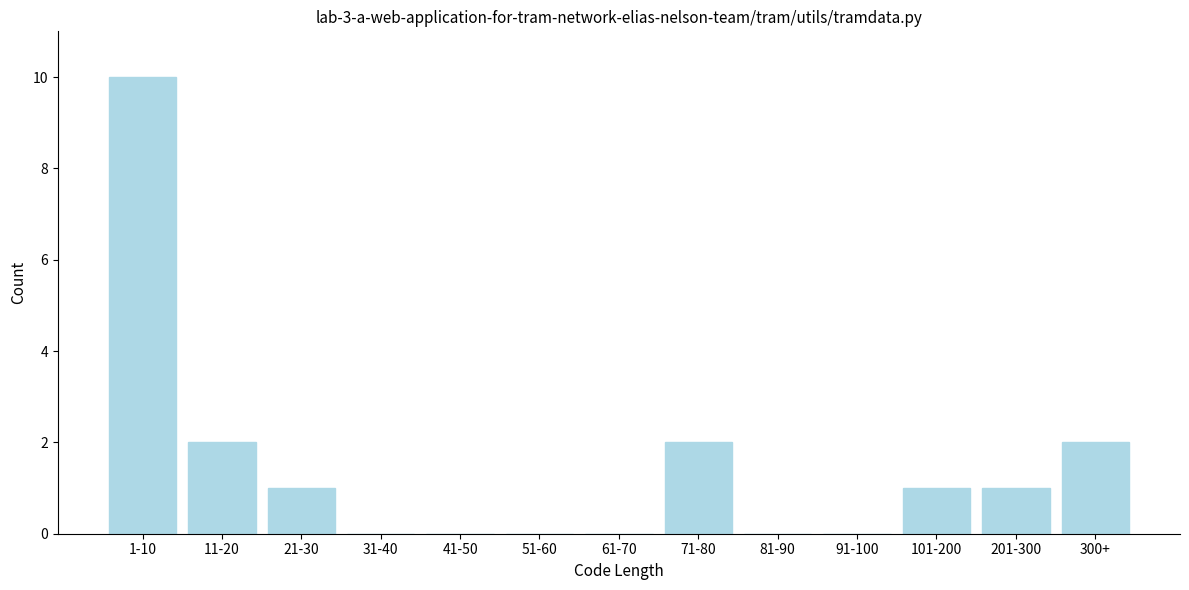

Reading right to left, transcribe all the data shown in this chart.

300+=2	201-300=1	101-200=1	91-100=0	81-90=0	71-80=2	61-70=0	51-60=0	41-50=0	31-40=0	21-30=1	11-20=2	1-10=10